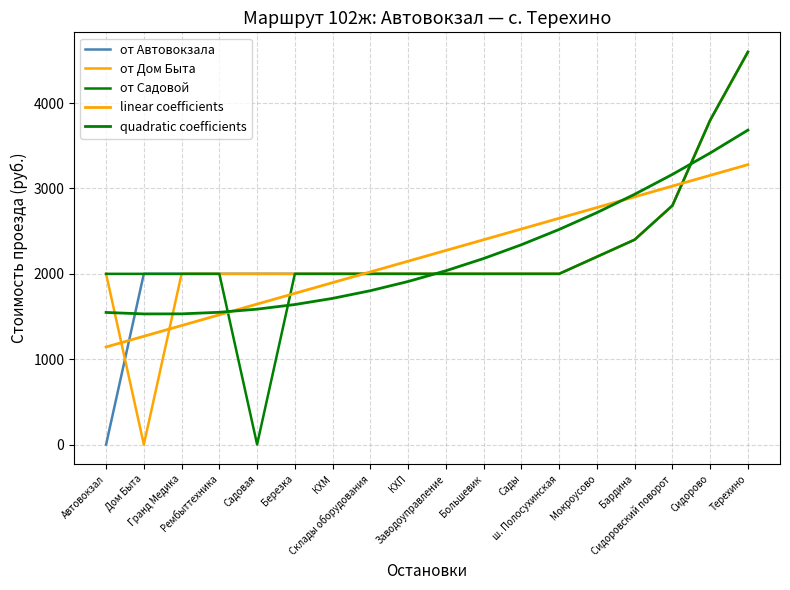

True or false: от Автовокзала and от Садовой cross at least once.

False